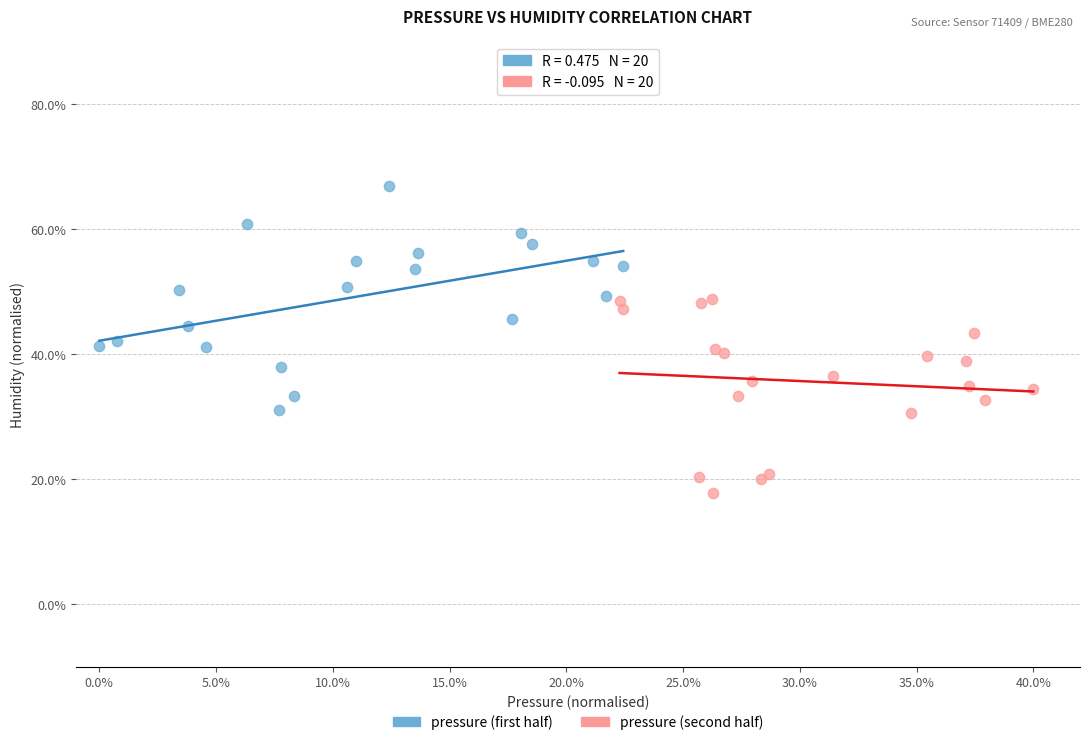

Which series contains the highest Y value?

pressure (first half)